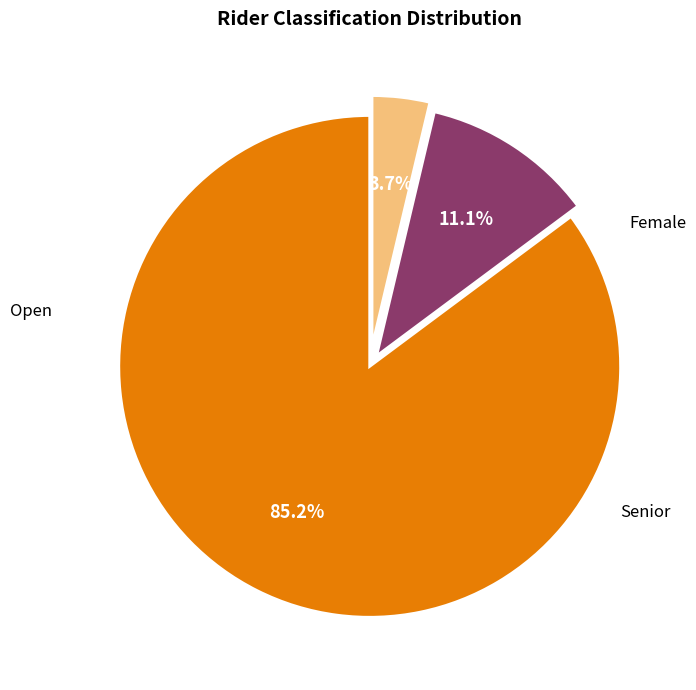

Is there any slice that represents more than half of the pie?

Yes